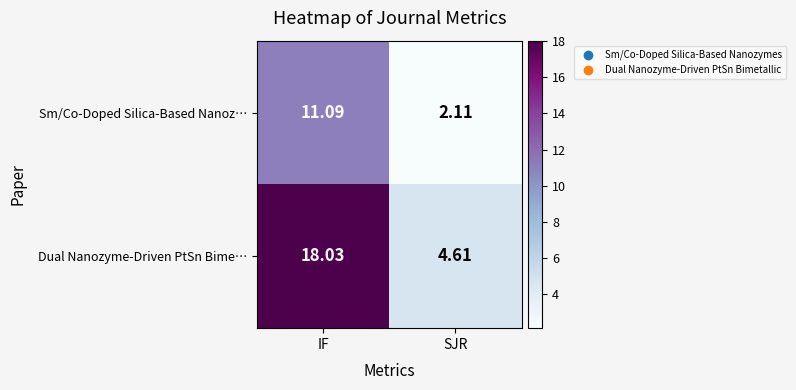

Rank the series at SJR from lowest to highest value.

Sm/Co-Doped Silica-Based Nanoz…, Dual Nanozyme-Driven PtSn Bime…